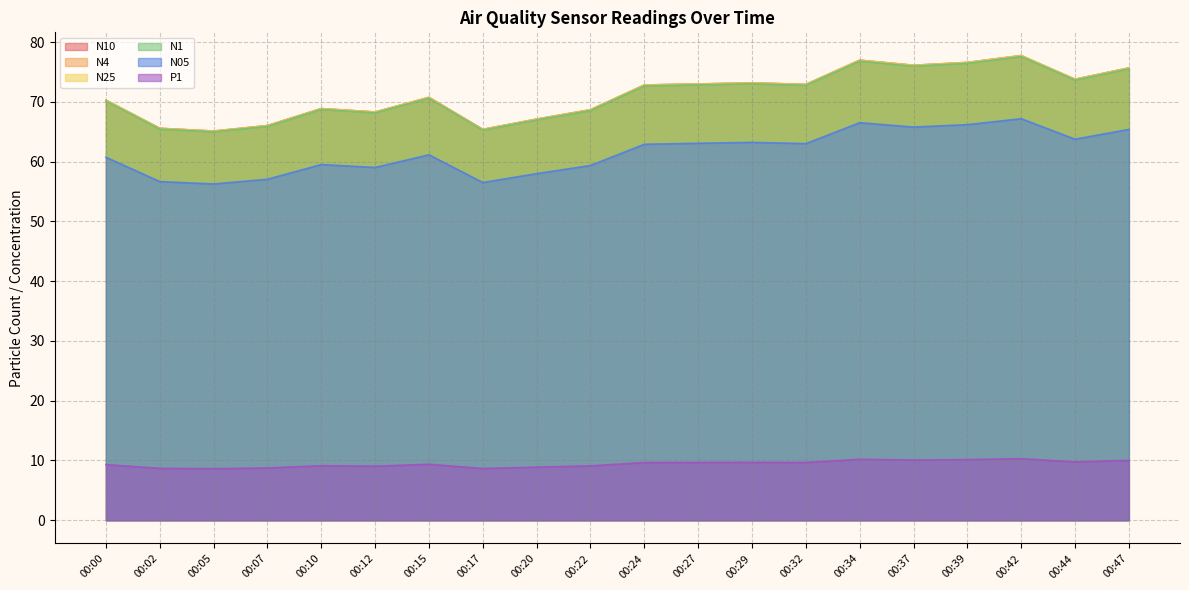

Reading left to right, what are all the values shown in this chart?

N4: 00:00=70.3	00:02=65.6	00:05=65.1	00:07=66.0	00:10=68.9	00:12=68.3	00:15=70.8	00:17=65.4	00:20=67.1	00:22=68.7	00:24=72.8	00:27=73.0	00:29=73.2	00:32=72.9	00:34=77.0	00:37=76.1	00:39=76.6	00:42=77.8	00:44=73.8	00:47=75.7
N10: 00:00=70.3	00:02=65.6	00:05=65.1	00:07=66.0	00:10=68.9	00:12=68.3	00:15=70.8	00:17=65.4	00:20=67.1	00:22=68.7	00:24=72.8	00:27=73.0	00:29=73.2	00:32=72.9	00:34=77.0	00:37=76.1	00:39=76.6	00:42=77.7	00:44=73.8	00:47=75.7
N1: 00:00=70.2	00:02=65.5	00:05=65.0	00:07=65.9	00:10=68.8	00:12=68.2	00:15=70.6	00:17=65.3	00:20=67.0	00:22=68.6	00:24=72.7	00:27=72.9	00:29=73.0	00:32=72.8	00:34=76.8	00:37=76.0	00:39=76.5	00:42=77.6	00:44=73.7	00:47=75.5
N25: 00:00=70.3	00:02=65.6	00:05=65.1	00:07=66.0	00:10=68.9	00:12=68.3	00:15=70.7	00:17=65.4	00:20=67.1	00:22=68.7	00:24=72.8	00:27=73.0	00:29=73.2	00:32=72.9	00:34=77.0	00:37=76.1	00:39=76.6	00:42=77.7	00:44=73.8	00:47=75.7
N05: 00:00=60.7	00:02=56.7	00:05=56.3	00:07=57.1	00:10=59.5	00:12=59.0	00:15=61.1	00:17=56.5	00:20=58.0	00:22=59.4	00:24=62.9	00:27=63.1	00:29=63.2	00:32=63.0	00:34=66.5	00:37=65.8	00:39=66.2	00:42=67.2	00:44=63.8	00:47=65.4
P1: 00:00=9.3	00:02=8.7	00:05=8.6	00:07=8.8	00:10=9.1	00:12=9.1	00:15=9.4	00:17=8.7	00:20=8.9	00:22=9.1	00:24=9.7	00:27=9.7	00:29=9.7	00:32=9.7	00:34=10.2	00:37=10.1	00:39=10.2	00:42=10.3	00:44=9.8	00:47=10.0